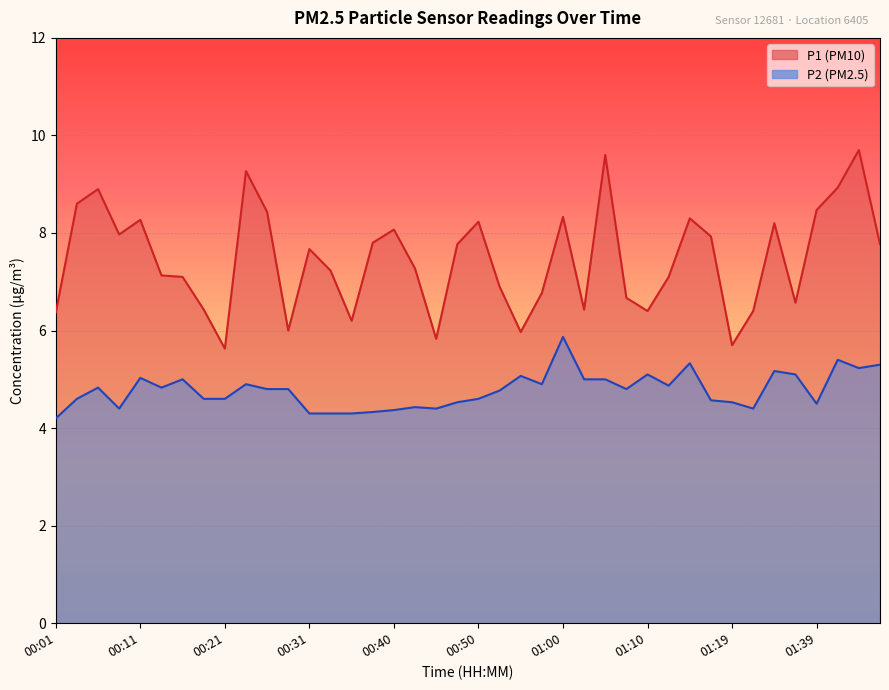

At which label is P2 closest to 5?

00:16